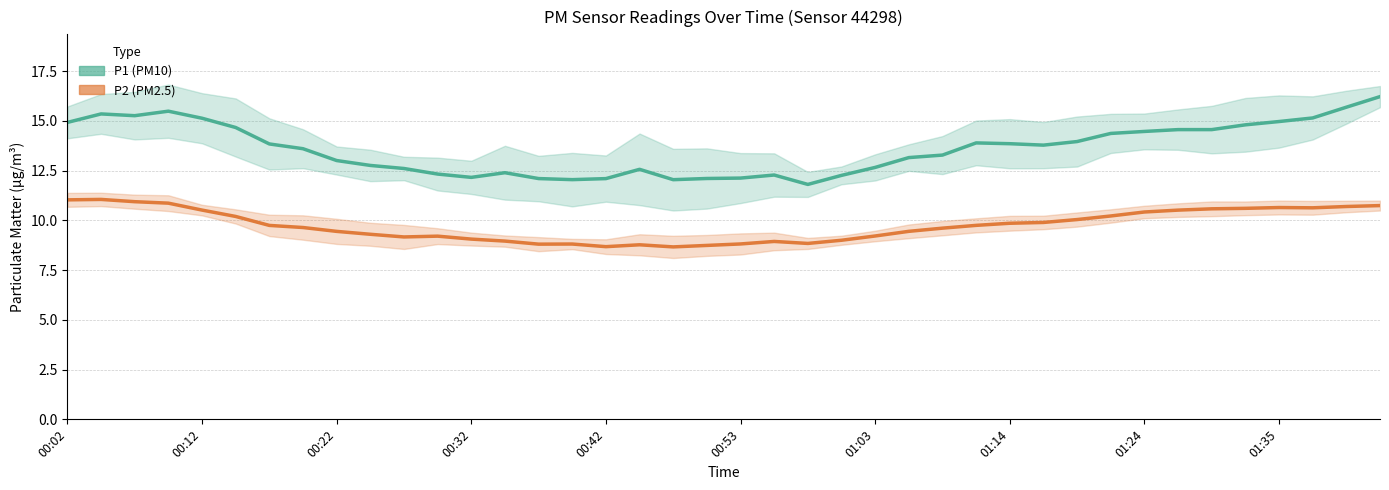

At how many categories does at least one series exceed 11?

40